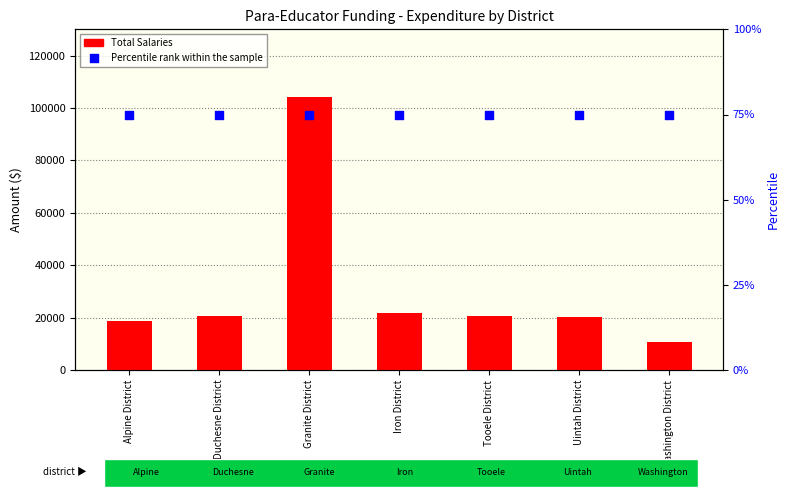

Is the value of Total Salaries at Uintah District greater than the value of Percentile rank within the sample at Iron District?

Yes